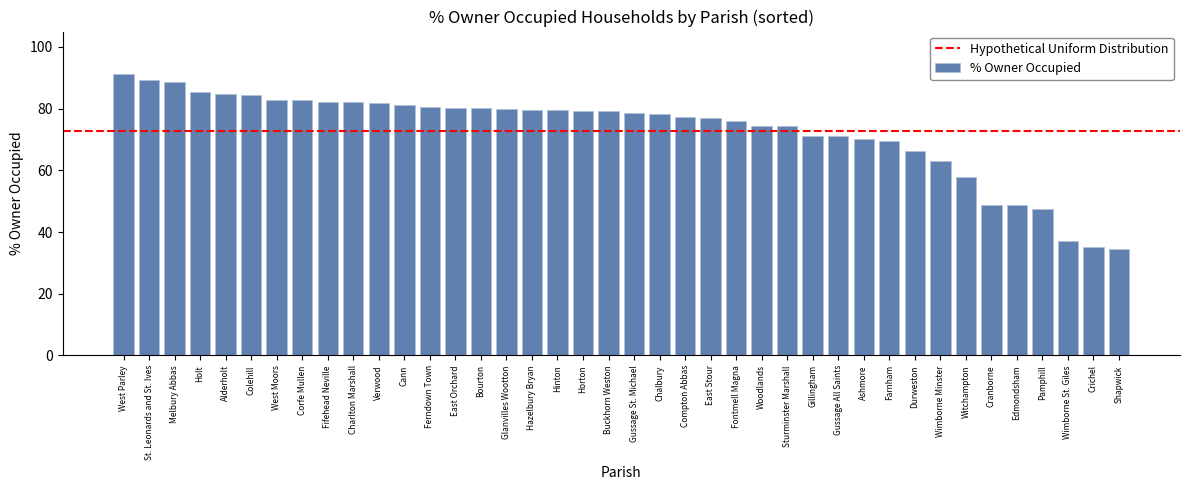

What is the ratio of the value at West Parley to the value at Chalbury?

1.2